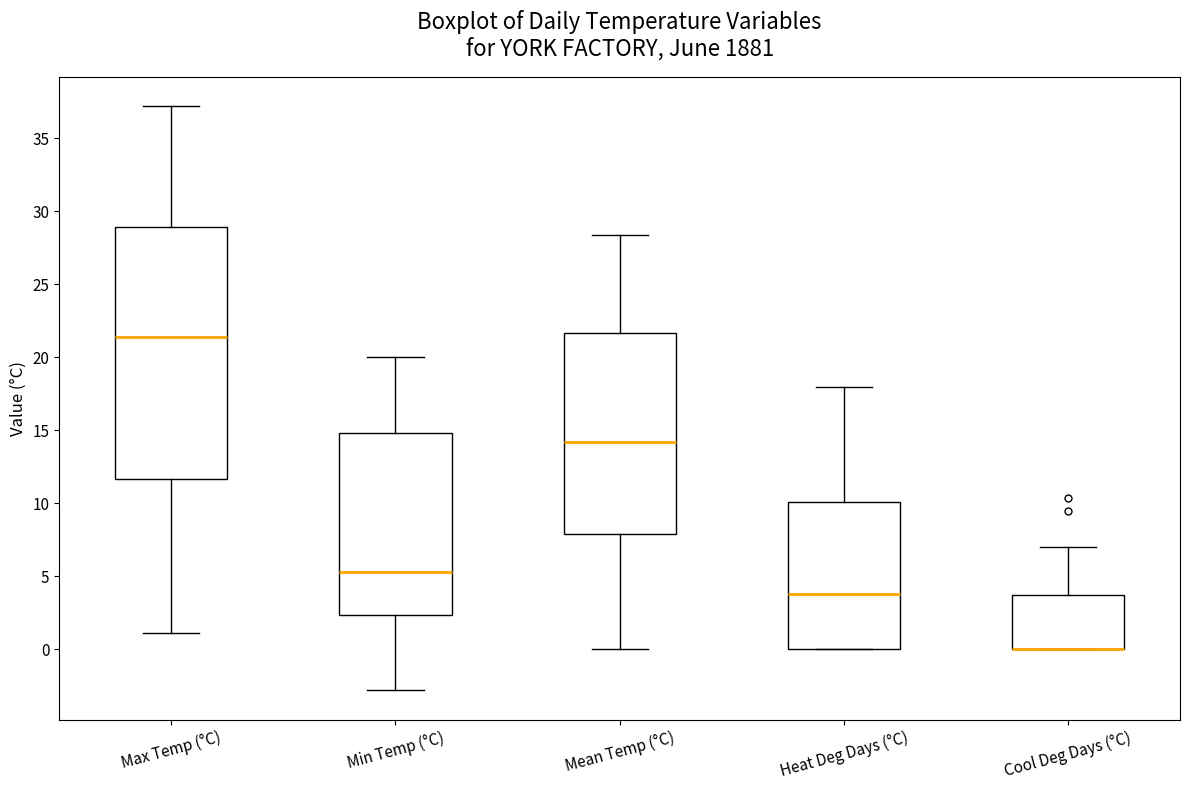

Reading left to right, transcribe this box plot: for each box, give where its median line is, the range the box spans, and where its two whiskers end, as read against the y-axis. The values are not printed on the chart, so give them approximately, as read against the axis.

Max Temp (°C): median 21.5, box 11.5 to 29.0, whiskers 1.0 to 37.0
Min Temp (°C): median 5.5, box 2.5 to 15.0, whiskers -3.0 to 20.0
Mean Temp (°C): median 14.0, box 8.0 to 21.5, whiskers 0.0 to 28.5
Heat Deg Days (°C): median 4.0, box 0.0 to 10.0, whiskers 0.0 to 18.0
Cool Deg Days (°C): median 0.0 (drawn on the box's lower edge), box 0.0 to 3.5, whiskers 0.0 to 7.0